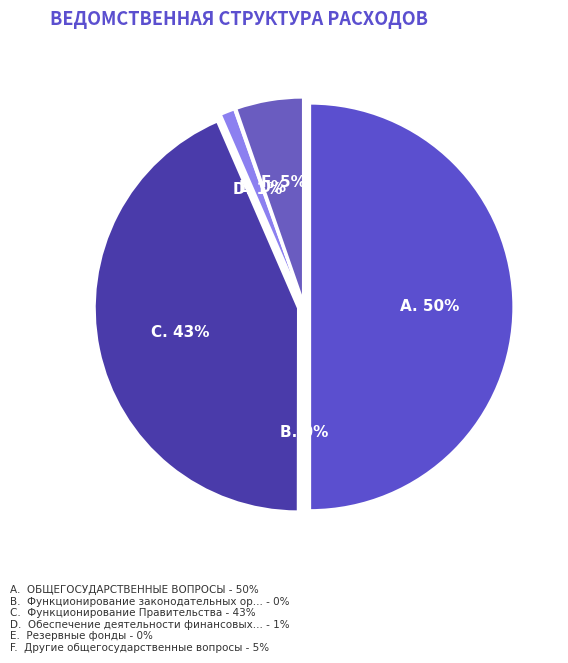

Is it true that Обеспечение деятельности финансовых органов is 1% of the pie?

True